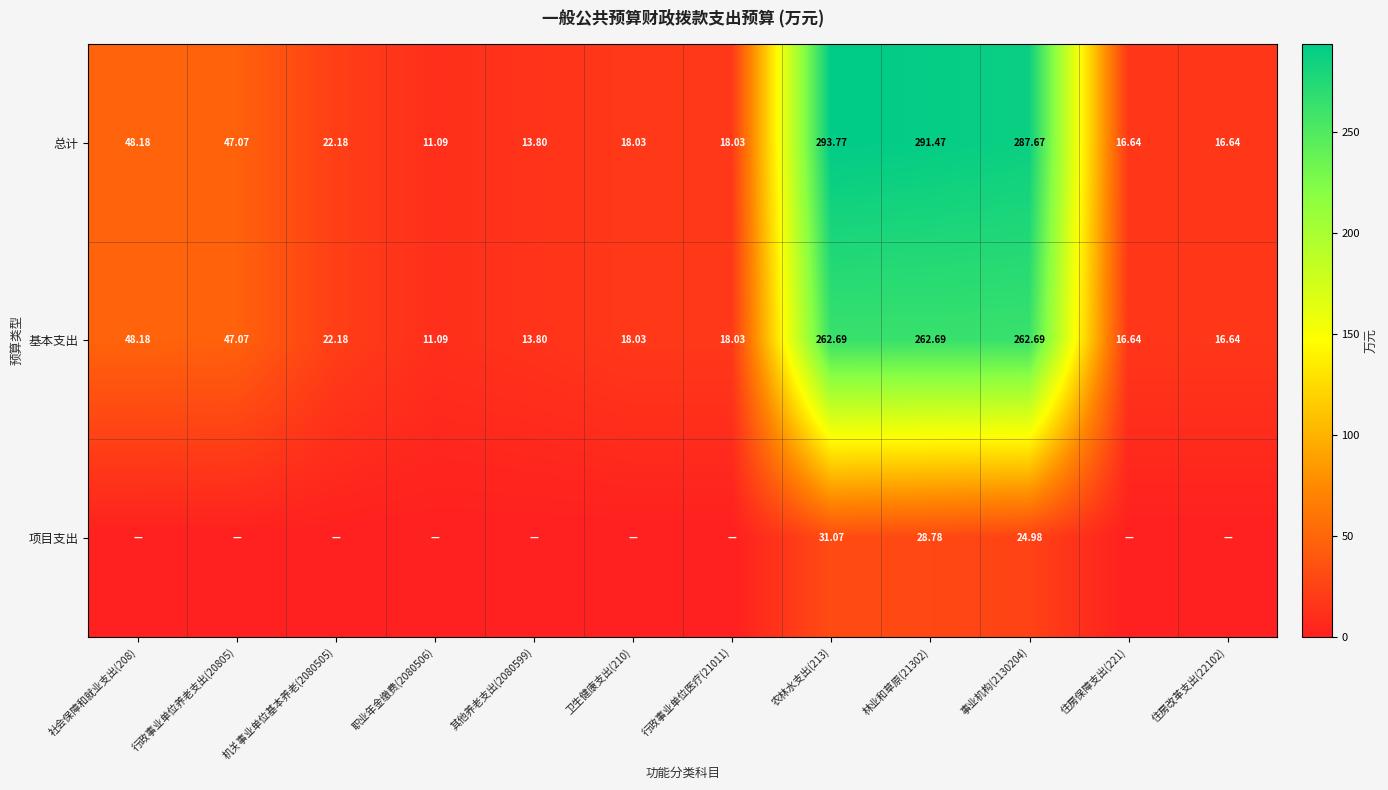

What is the difference between the 基本支出 values at 其他养老支出(2080599) and 林业和草原(21302)?

248.9